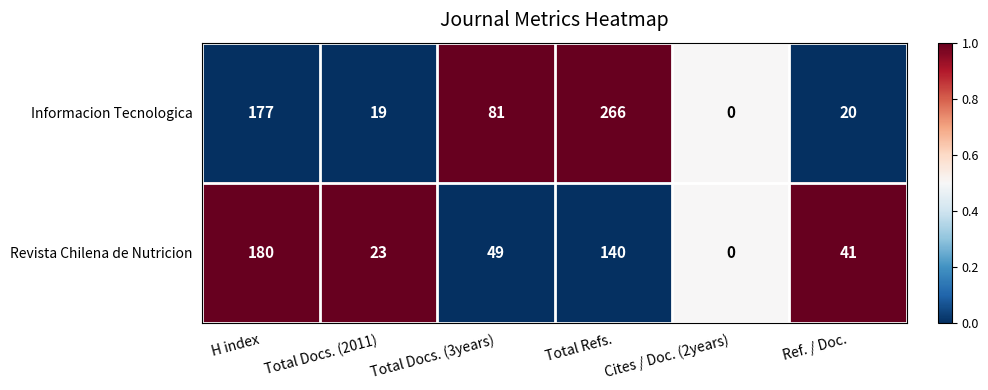

What is the difference between the second highest and second lowest values in the Informacion Tecnologica series?

158